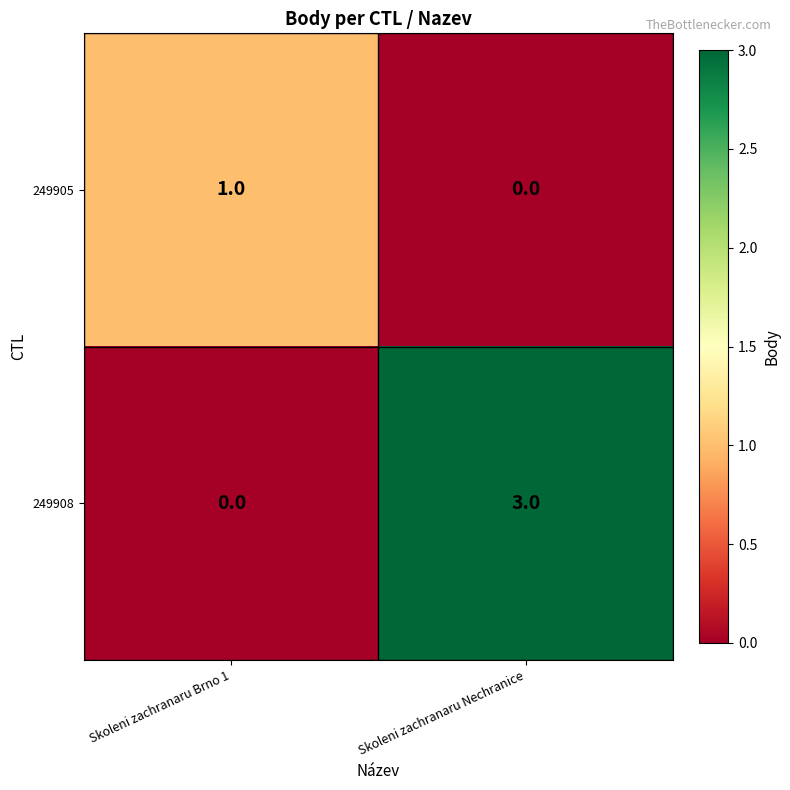

Is the value of 249905 at Skoleni zachranaru Brno 1 greater than the value of 249908 at Skoleni zachranaru Brno 1?

Yes